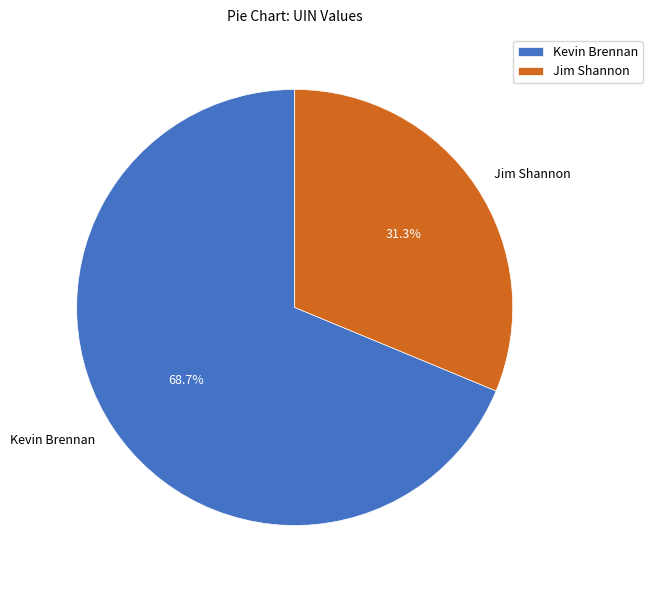

How many segments does this pie chart have?

2